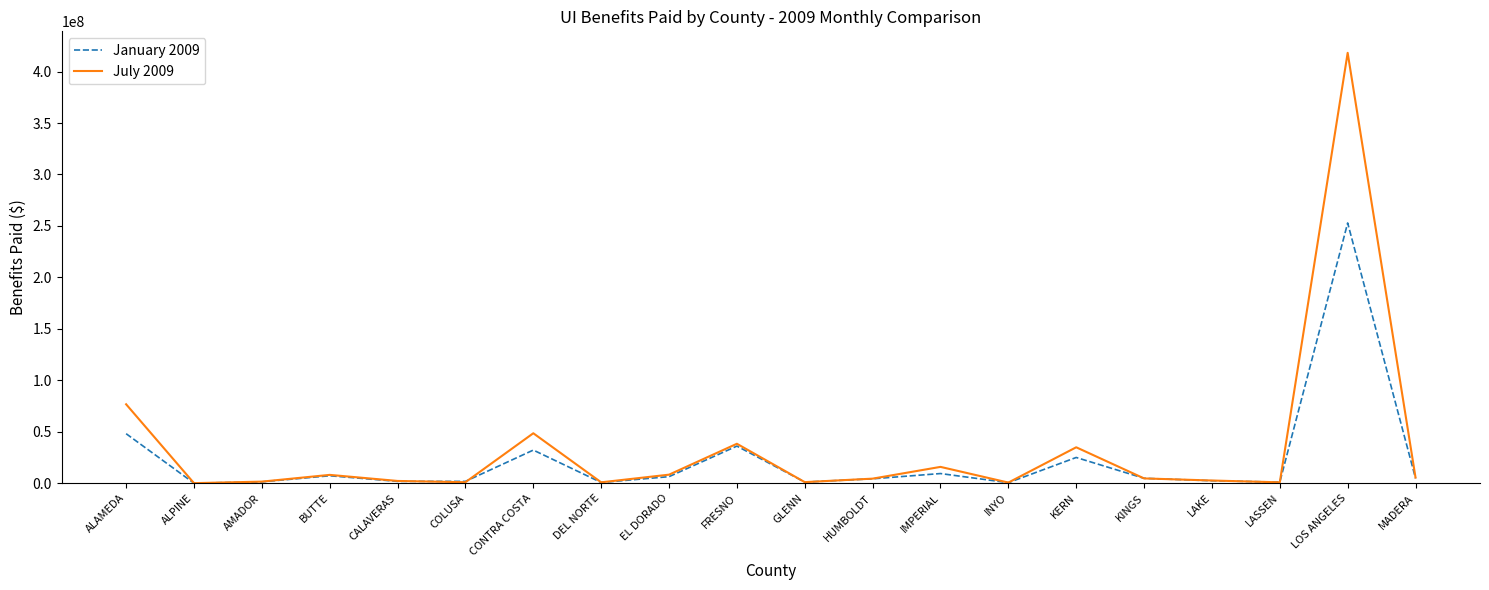

What position from the right is FRESNO?

11